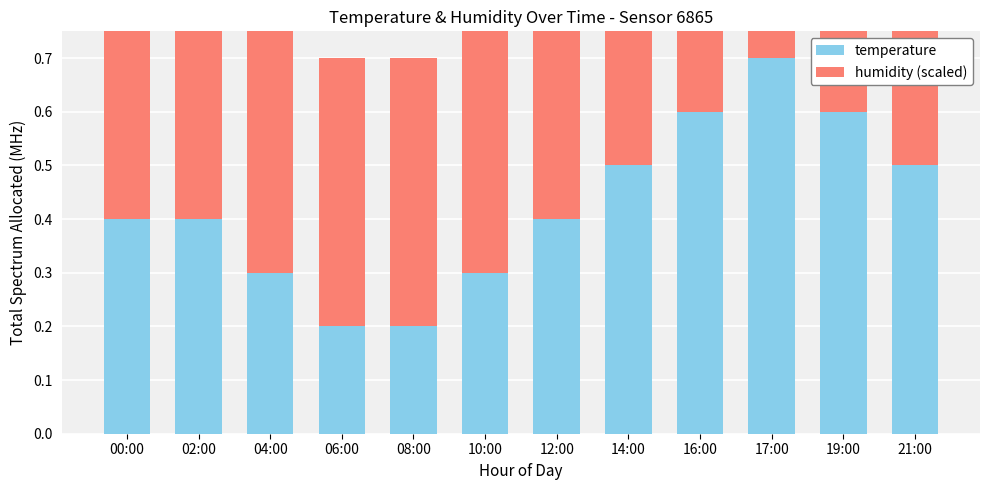

Where is humidity (scaled) nearest to the value 0?

00:00